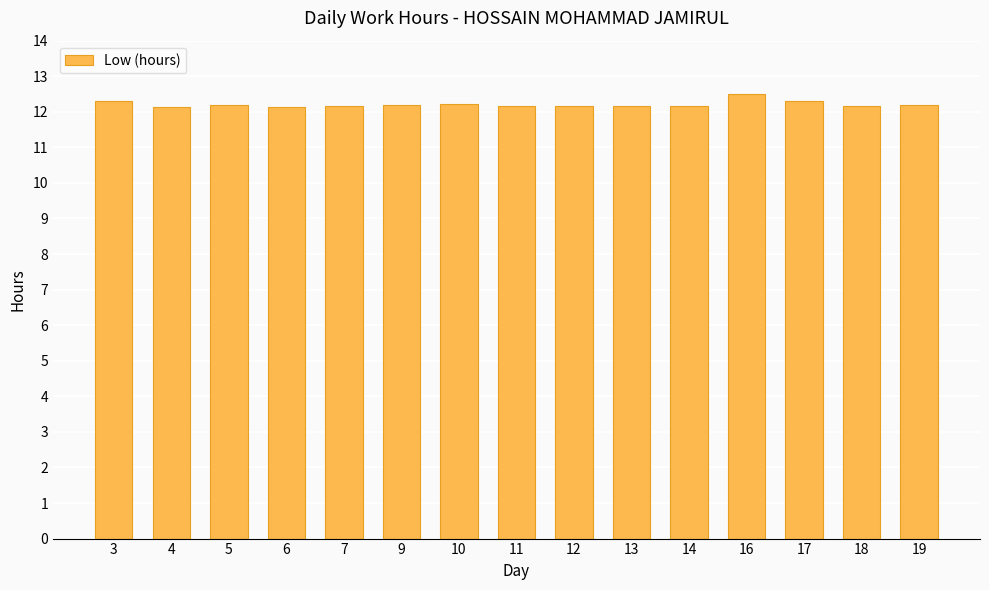

What is the difference between the maximum and second lowest values?

0.4